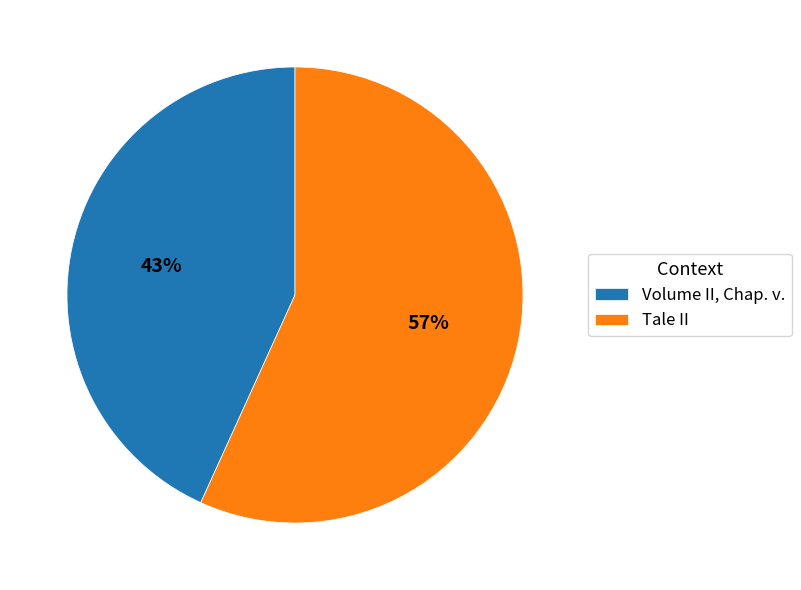

Rank the categories by value from highest to lowest.

Tale II, Volume II, Chap. v.